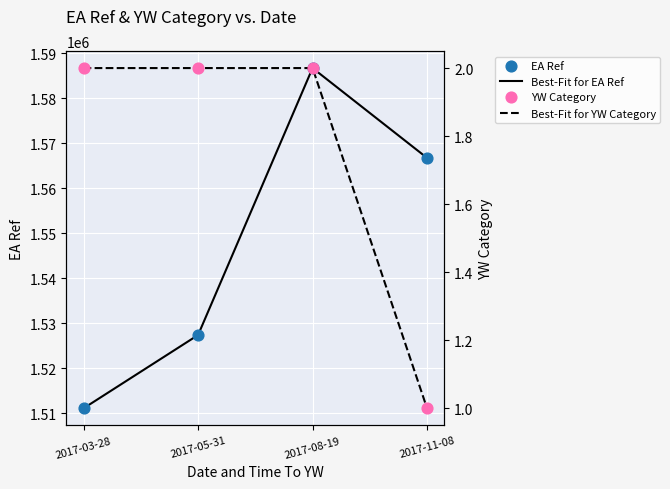

At which category is the sum across all series the highest?

2017-08-19